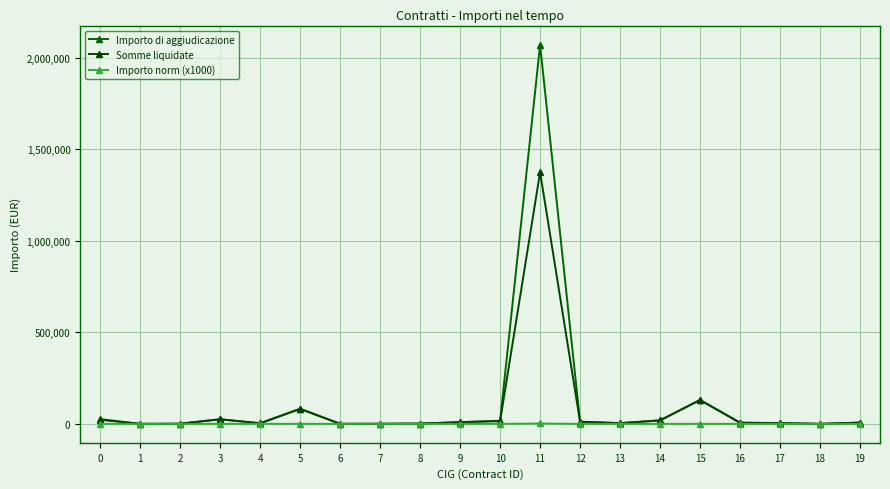

Count the number of categories in the chart.

20